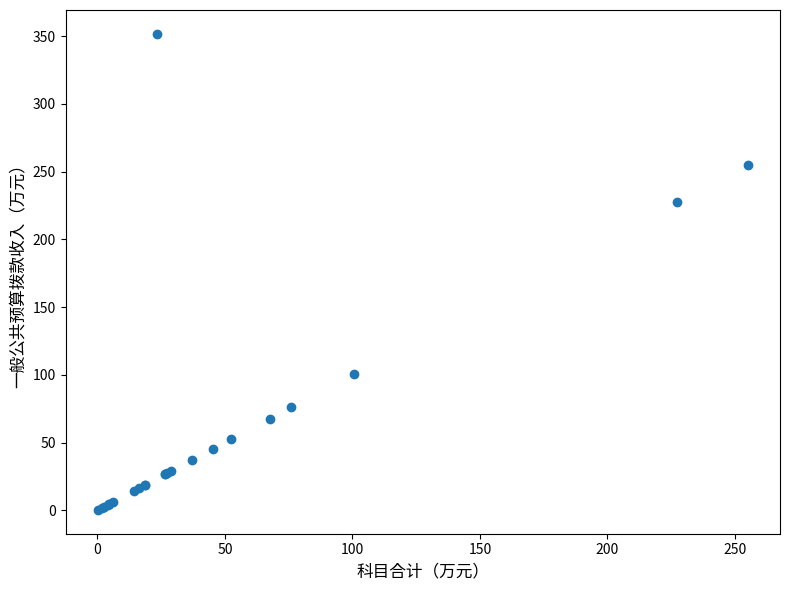

What Y value in the scatter plot is closest to 176?

227.4